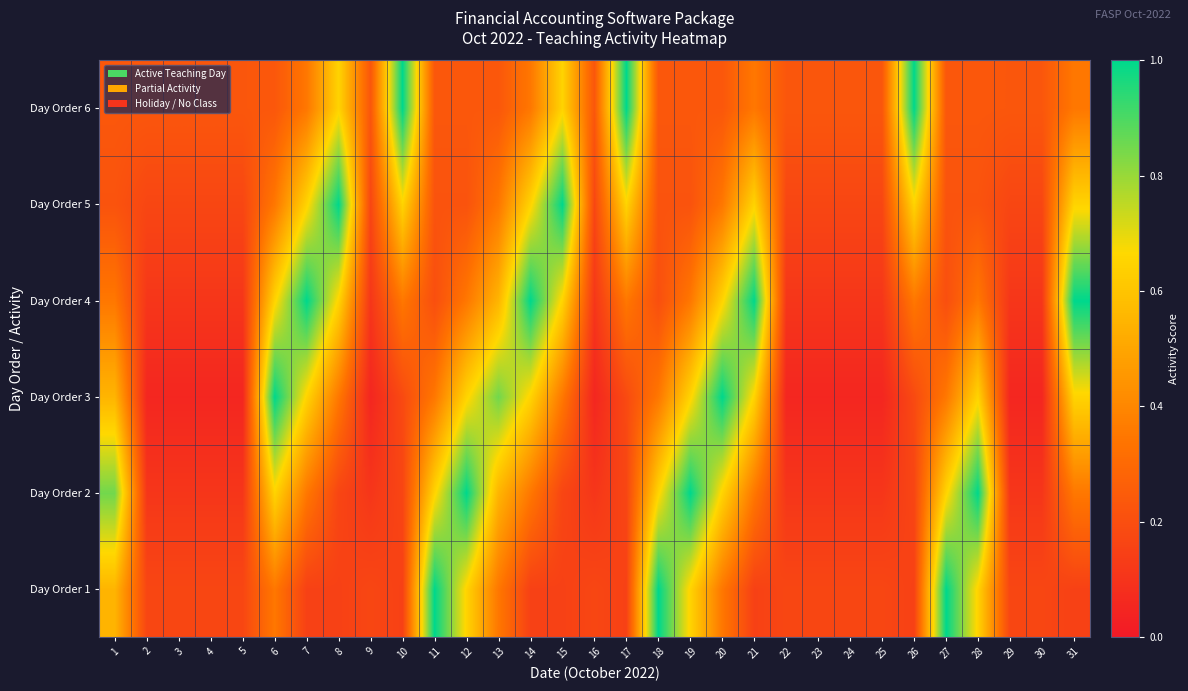

Reading right to left, transcribe all the data shown in this chart.

Day Order 1: 31=0.1	30=0.2	29=0.2	28=0.7	27=1.0	26=0.1	25=0.2	24=0.2	23=0.2	22=0.2	21=0.1	20=0.3	19=0.7	18=1.0	17=0.1	16=0.2	15=0.1	14=0.1	13=0.3	12=0.7	11=1.0	10=0.1	9=0.2	8=0.1	7=0.1	6=0.3	5=0.2	4=0.2	3=0.2	2=0.2	1=0.6
Day Order 2: 31=0.3	30=0.1	29=0.1	28=1.0	27=0.7	26=0.2	25=0.1	24=0.1	23=0.1	22=0.1	21=0.3	20=0.7	19=1.0	18=0.7	17=0.2	16=0.1	15=0.2	14=0.3	13=0.6	12=1.0	11=0.7	10=0.2	9=0.1	8=0.2	7=0.3	6=0.7	5=0.1	4=0.1	3=0.1	2=0.1	1=0.8
Day Order 3: 31=0.7	30=0.1	29=0.1	28=0.7	27=0.3	26=0.2	25=0.1	24=0.1	23=0.1	22=0.1	21=0.7	20=1.0	19=0.7	18=0.3	17=0.2	16=0.1	15=0.3	14=0.7	13=0.8	12=0.7	11=0.3	10=0.2	9=0.1	8=0.3	7=0.7	6=1.0	5=0.1	4=0.1	3=0.1	2=0.1	1=0.6
Day Order 4: 31=1.0	30=0.1	29=0.1	28=0.3	27=0.2	26=0.3	25=0.1	24=0.1	23=0.1	22=0.1	21=1.0	20=0.7	19=0.3	18=0.2	17=0.3	16=0.1	15=0.7	14=1.0	13=0.6	12=0.3	11=0.2	10=0.3	9=0.1	8=0.7	7=1.0	6=0.7	5=0.1	4=0.1	3=0.1	2=0.1	1=0.3
Day Order 5: 31=0.7	30=0.2	29=0.2	28=0.2	27=0.2	26=0.7	25=0.2	24=0.2	23=0.2	22=0.2	21=0.7	20=0.3	19=0.2	18=0.2	17=0.7	16=0.2	15=1.0	14=0.7	13=0.3	12=0.2	11=0.2	10=0.7	9=0.2	8=1.0	7=0.7	6=0.3	5=0.2	4=0.2	3=0.2	2=0.2	1=0.2
Day Order 6: 31=0.3	30=0.2	29=0.2	28=0.2	27=0.2	26=1.0	25=0.2	24=0.2	23=0.2	22=0.2	21=0.3	20=0.2	19=0.2	18=0.2	17=1.0	16=0.2	15=0.7	14=0.3	13=0.2	12=0.2	11=0.2	10=1.0	9=0.2	8=0.7	7=0.3	6=0.2	5=0.2	4=0.2	3=0.2	2=0.2	1=0.2